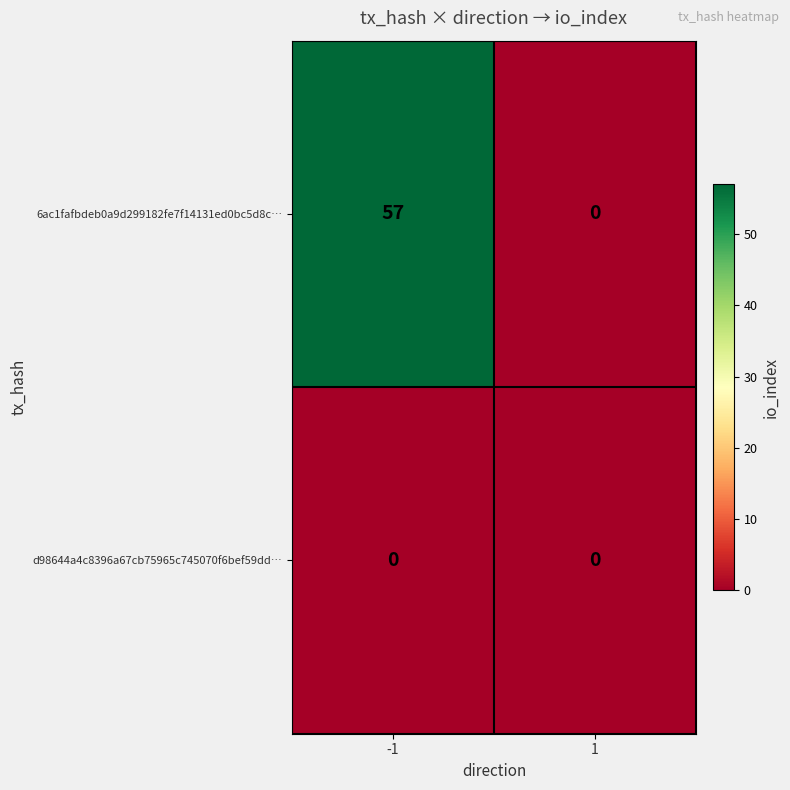

What is the total value across all series at -1?

57